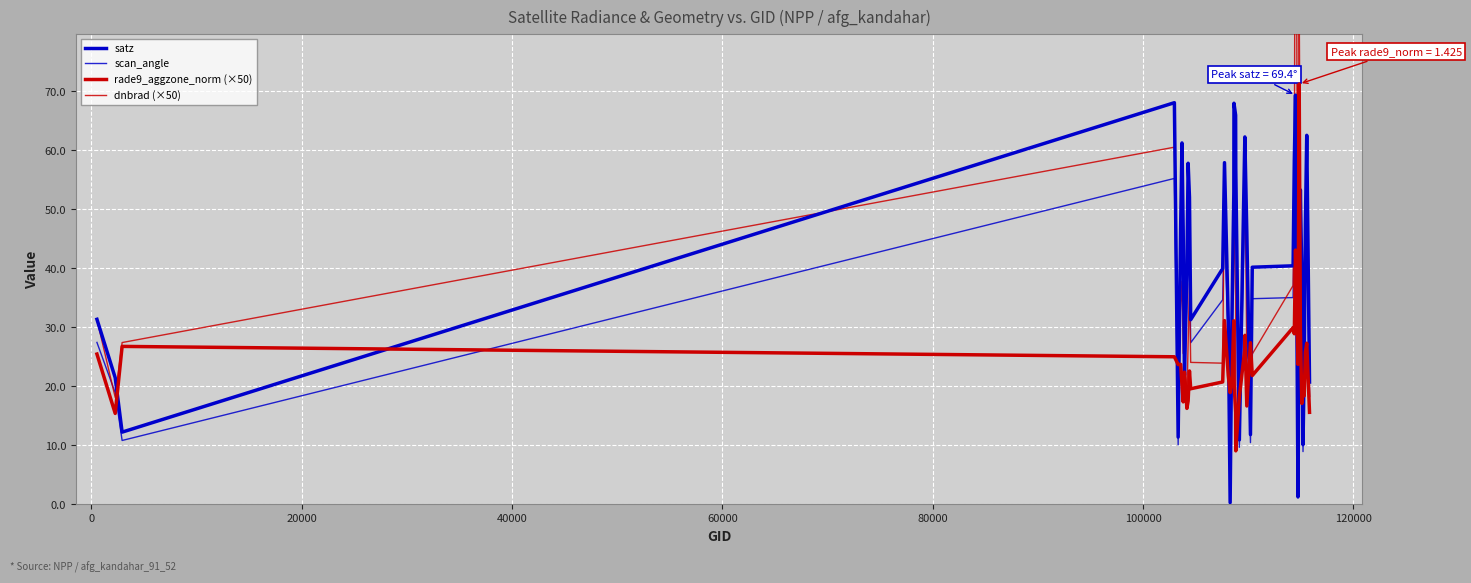

How many times do scan_angle and rade9_aggzone_norm (×50) cross each other?

16